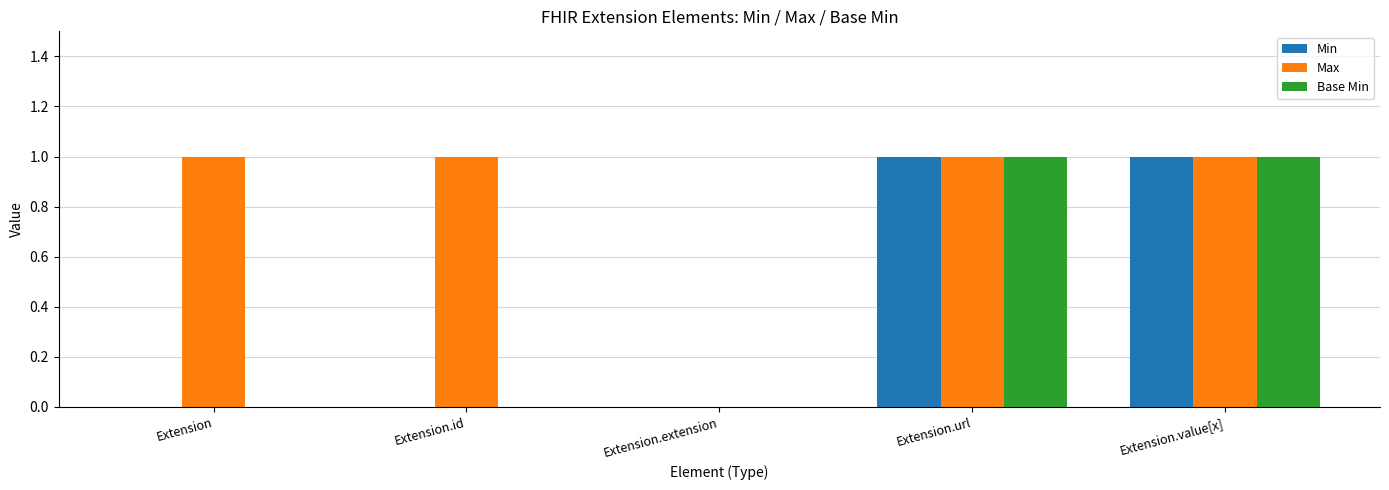

Is it true that Max equals 0 at Extension.extension?

True